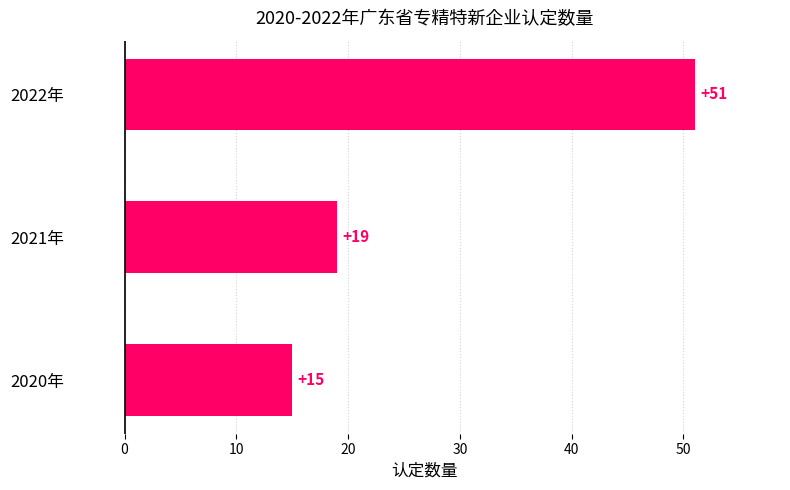

Rank the categories by value from highest to lowest.

2022年, 2021年, 2020年